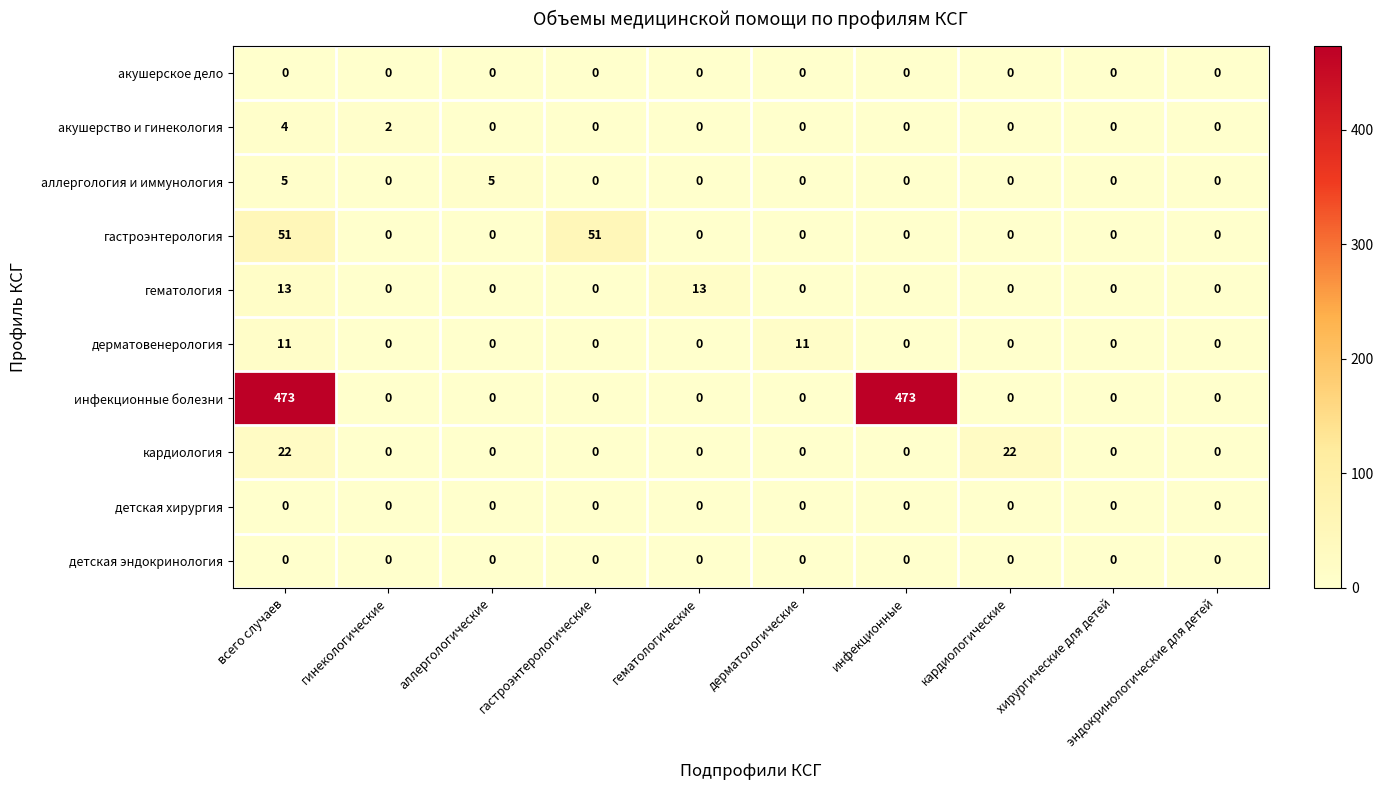

What is the difference between the highest and lowest values at инфекционные?

473